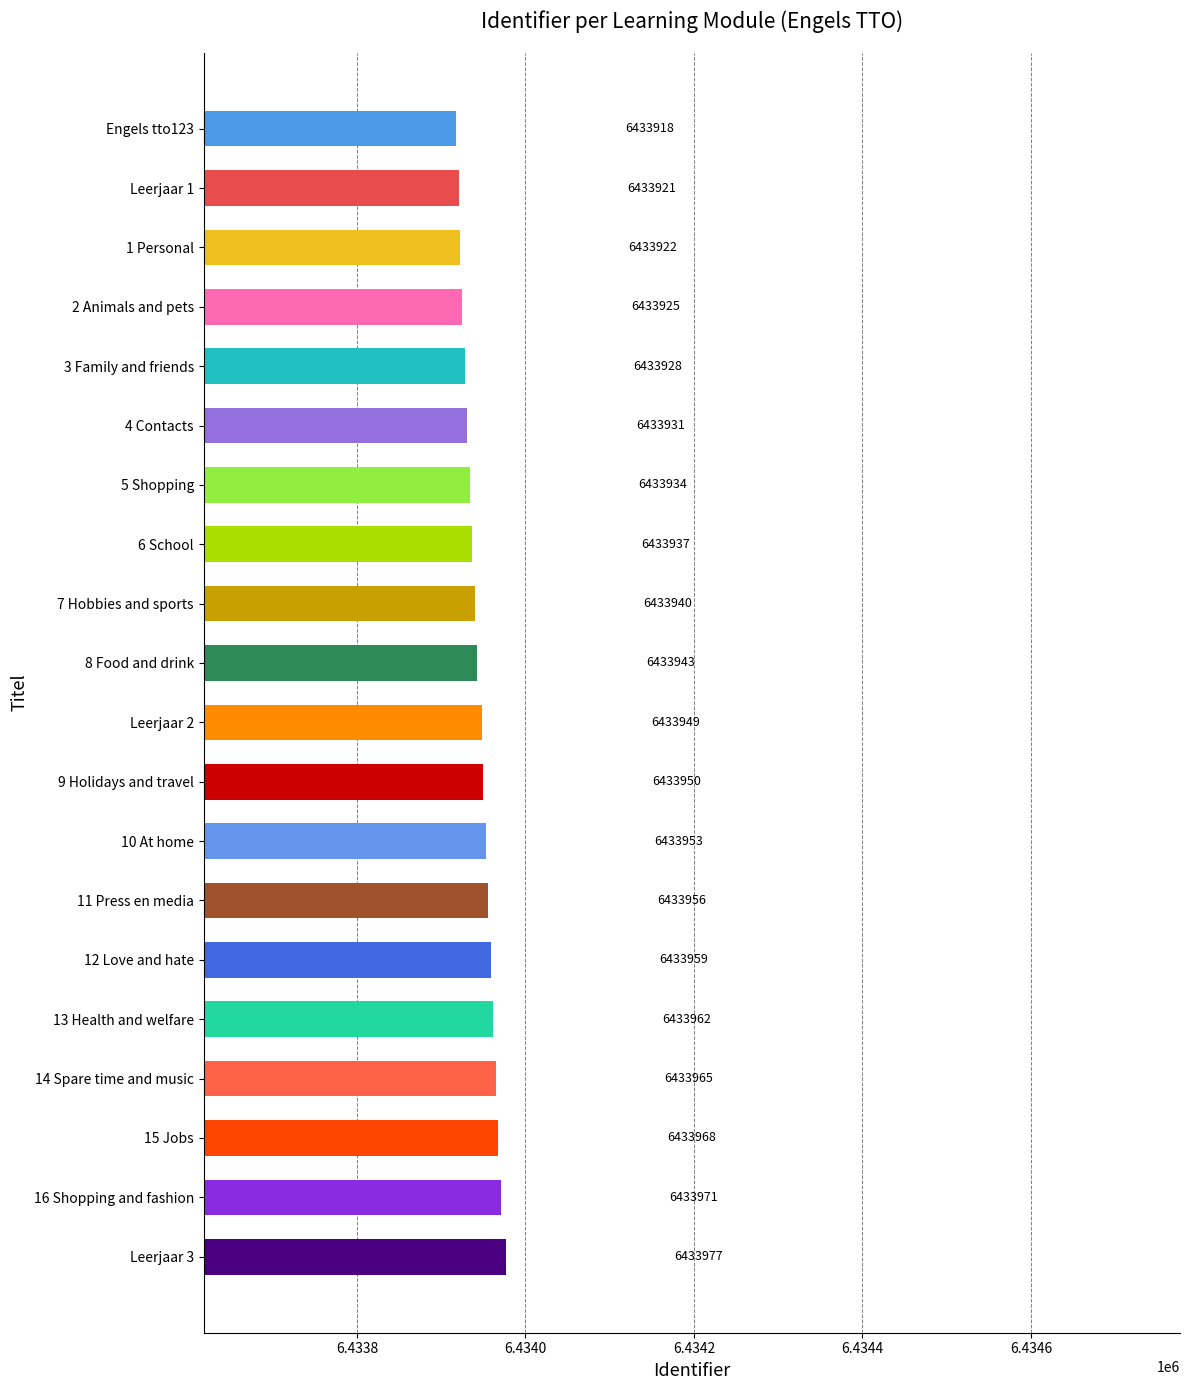

Is it true that the value at 7 Hobbies and sports is 6433940?

True